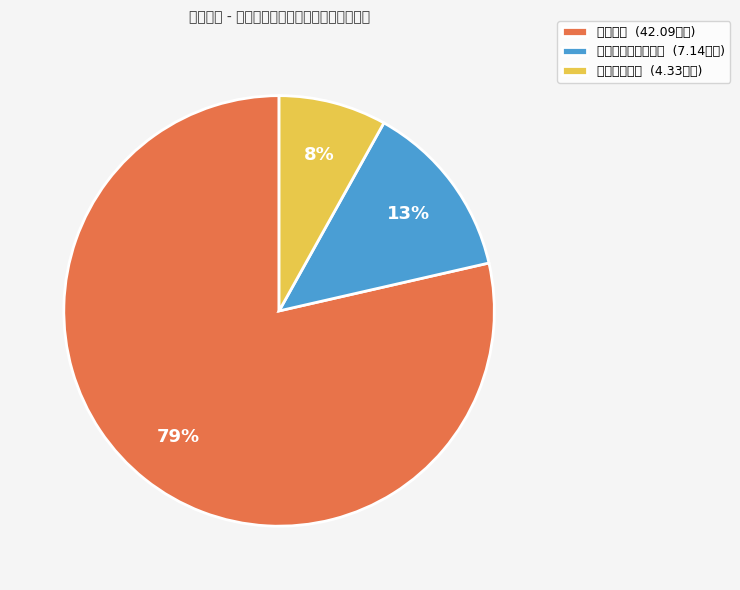

What is the smallest slice in the pie chart?

住房保障支出